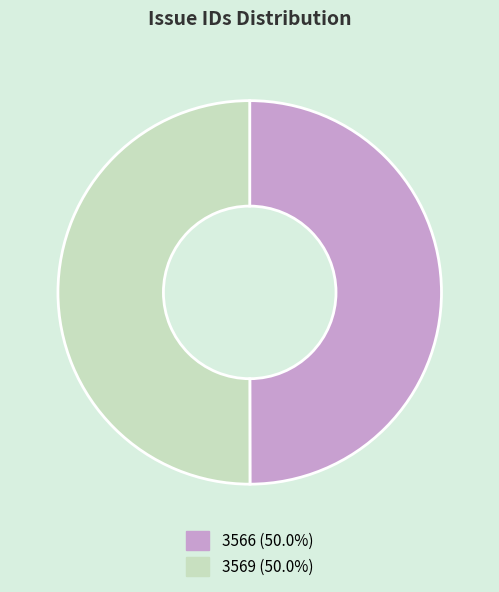

What is the ratio of the value at 3566 (50.0%) to the value at 3569 (50.0%)?

1.0